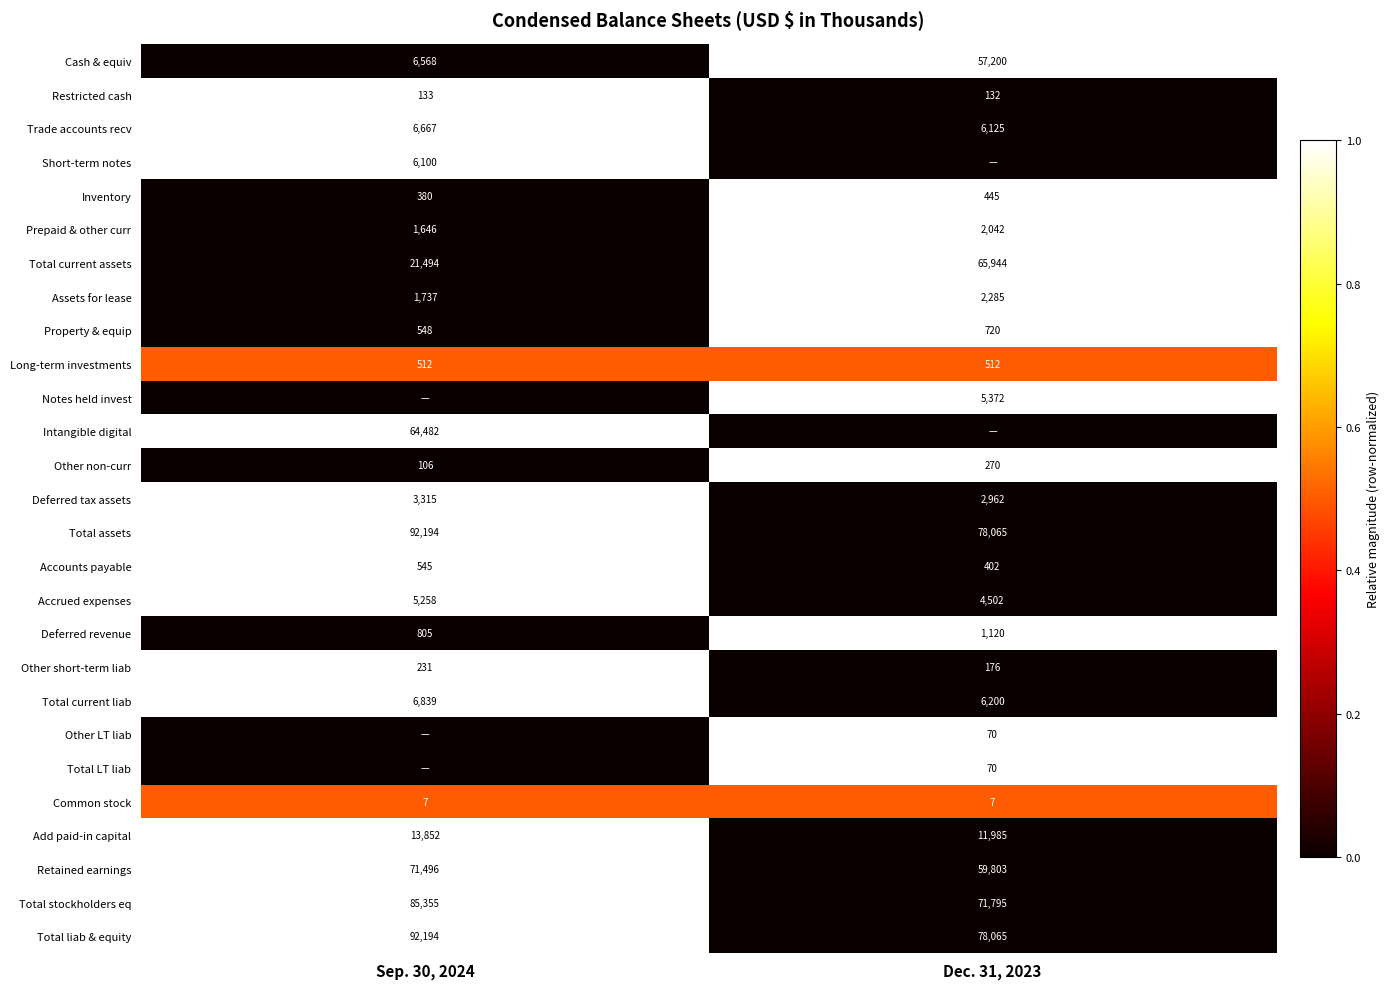

At which label does Deferred tax assets reach its minimum?

Dec. 31, 2023